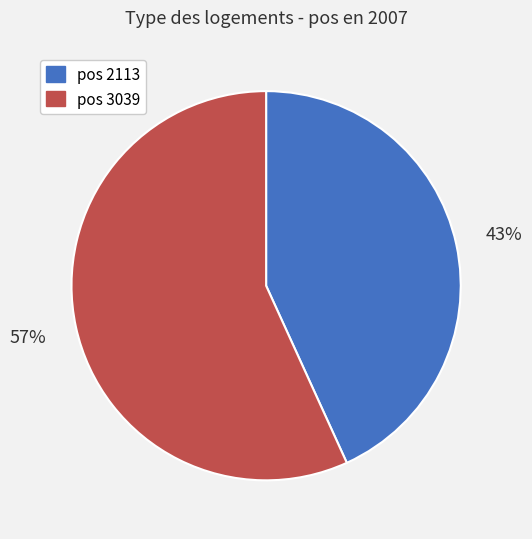

Does any single category account for the majority?

Yes